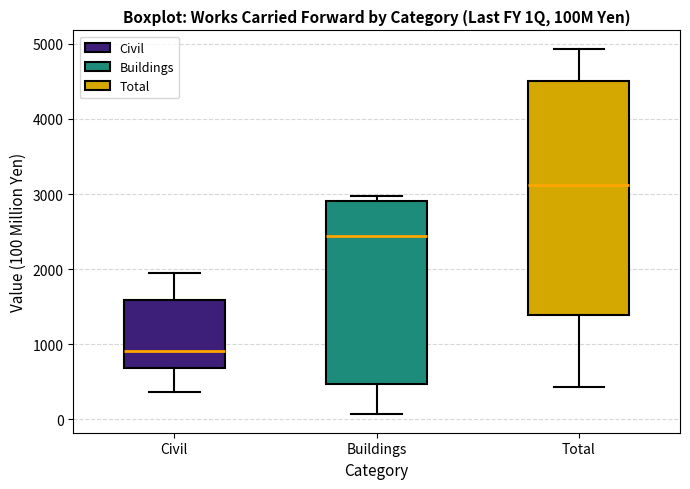

Reading left to right, transcribe this box plot: for each box, give where its median line is, the range the box spans, and where its two whiskers end, as read against the y-axis. The values are not printed on the chart, so give them approximately, as read against the axis.

Civil: median 900, box 700 to 1600, whiskers 400 to 2000
Buildings: median 2400, box 500 to 2900, whiskers 100 to 3000
Total: median 3100, box 1400 to 4500, whiskers 400 to 4900